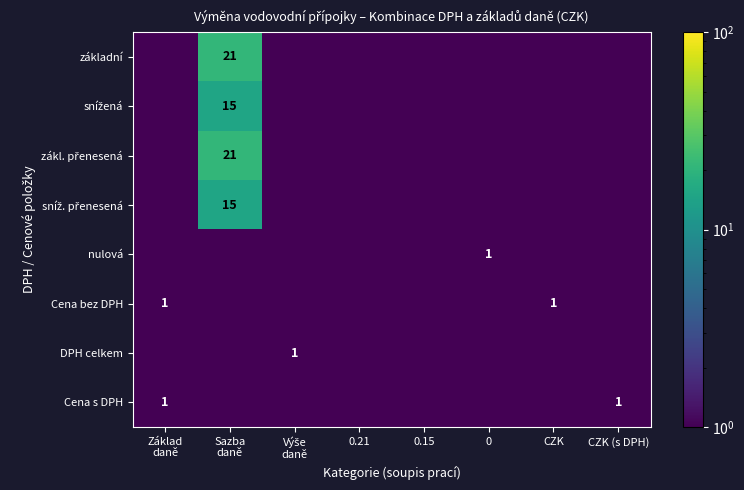

Is it true that Cena bez DPH equals 1.7 at CZK?

False